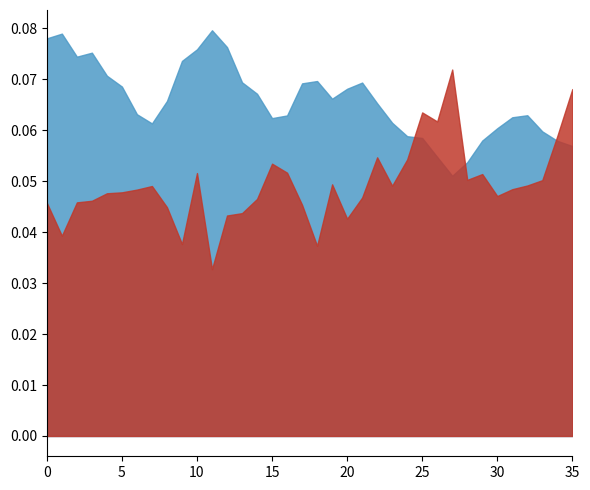

What is the sum of all U.S. Govt. 30-year Treasury values?

2.4